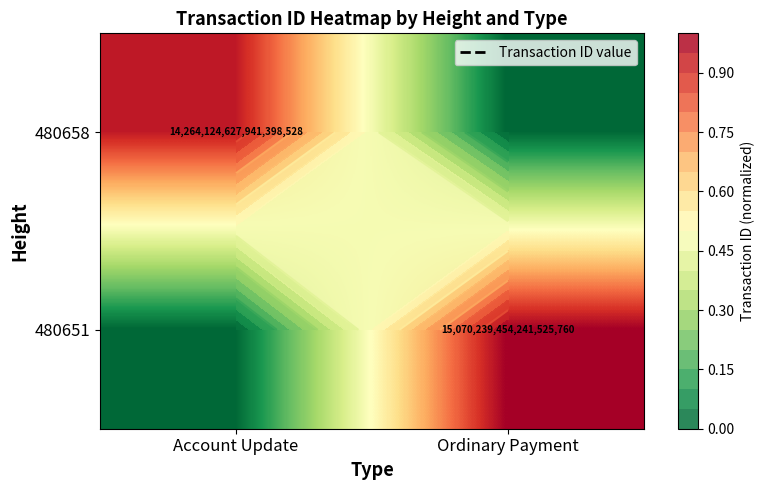

Rank the series by their average value, from lowest to highest.

480658, 480651